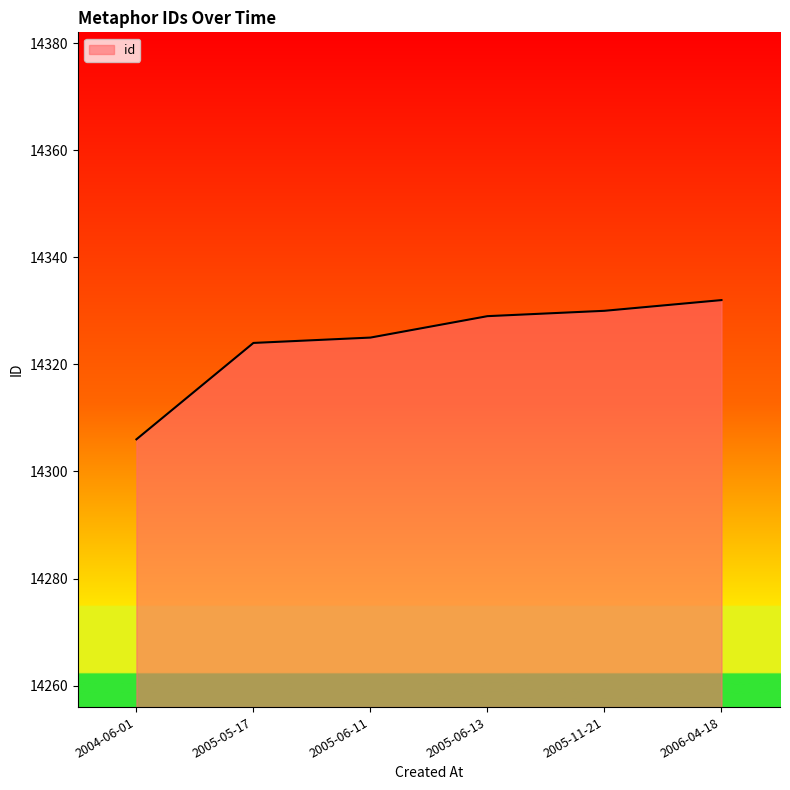

Does the chart have visible grid lines?

No